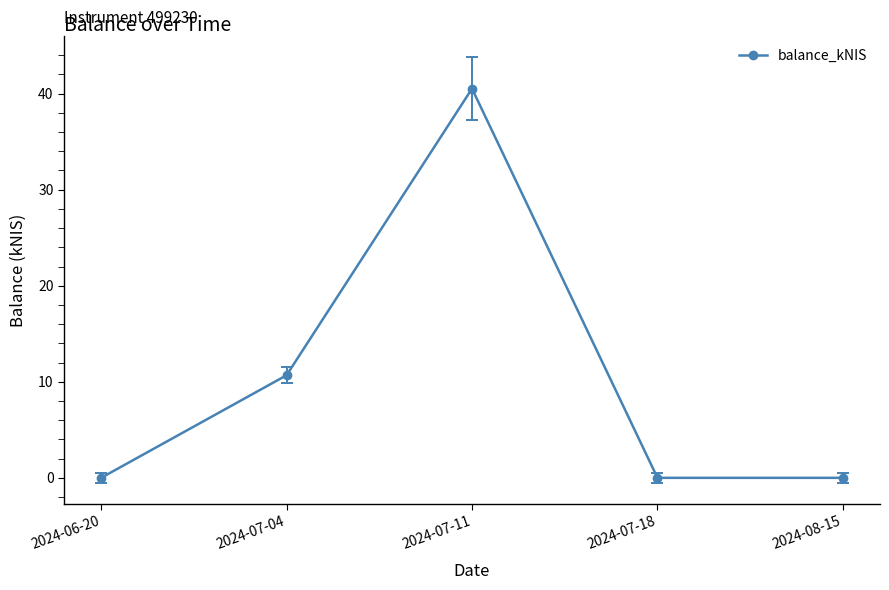

What is the label of the 4th point from the right?

2024-07-04